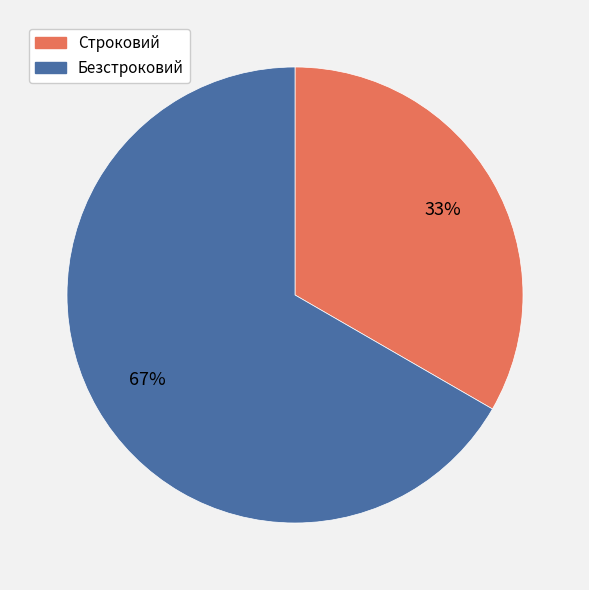

Approximately how many times larger is the value at Строковий compared to Безстроковий?

0.5